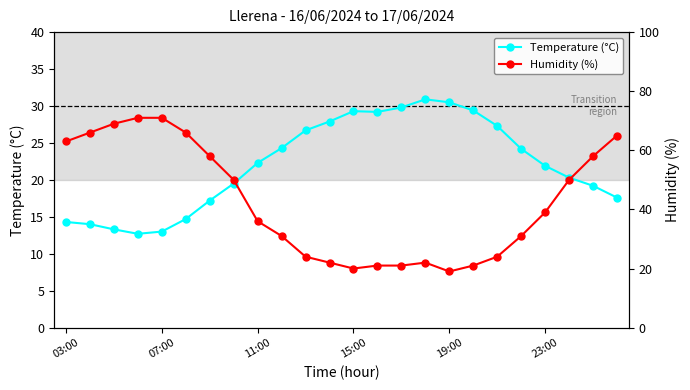

At how many categories does at least one series exceed 32?

13